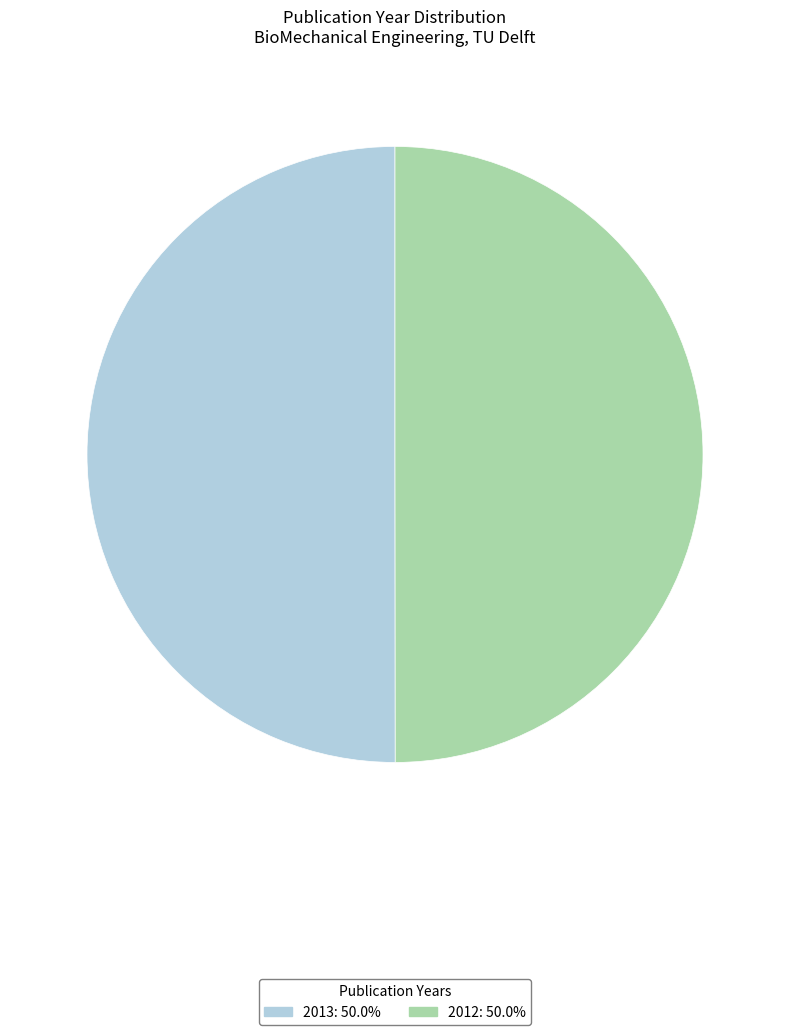

Is the sum of 2013: 50.0% and 2012: 50.0% greater than half?

Yes